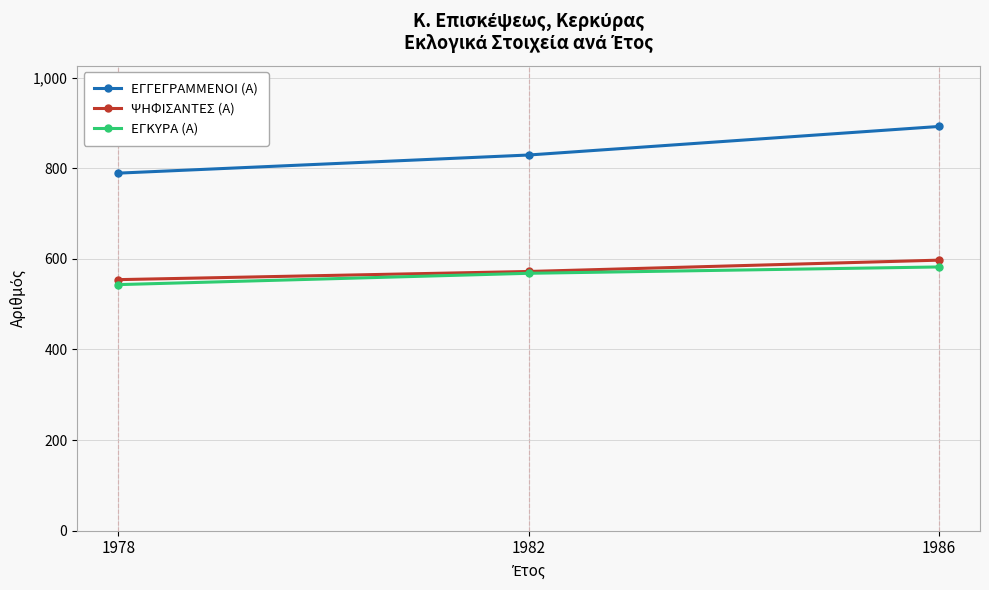

The value of ΕΓΓΕΓΡΑΜΜΕΝΟΙ (Α) at 1978 is 203. True or false?

False